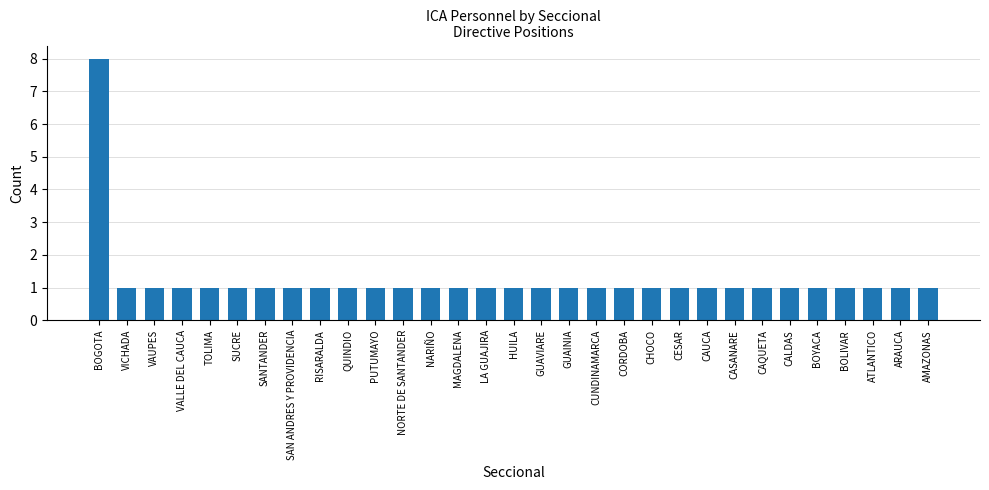

What value does the data have at SANTANDER?

1